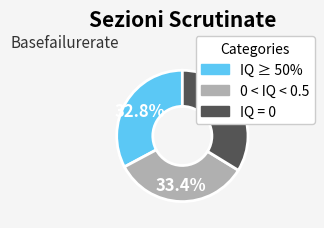

How many segments does this pie chart have?

3